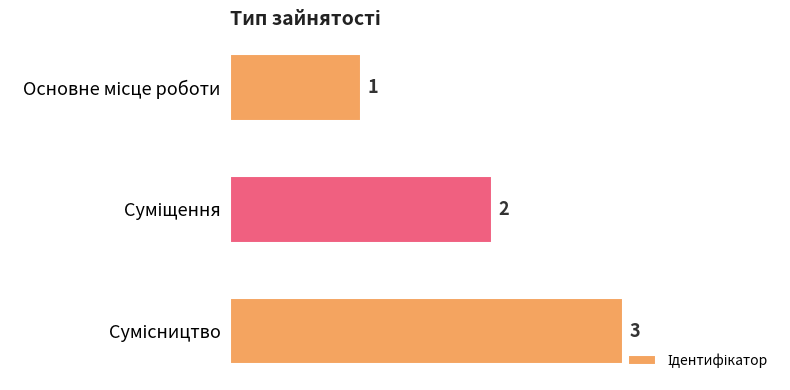

How many values are between 1 and 3?

3